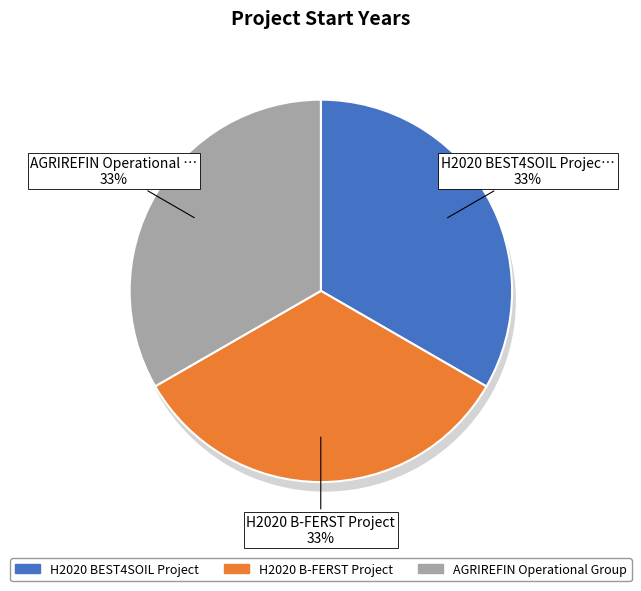

Does H2020 B-FERST Project account for over 50% of the chart?

No